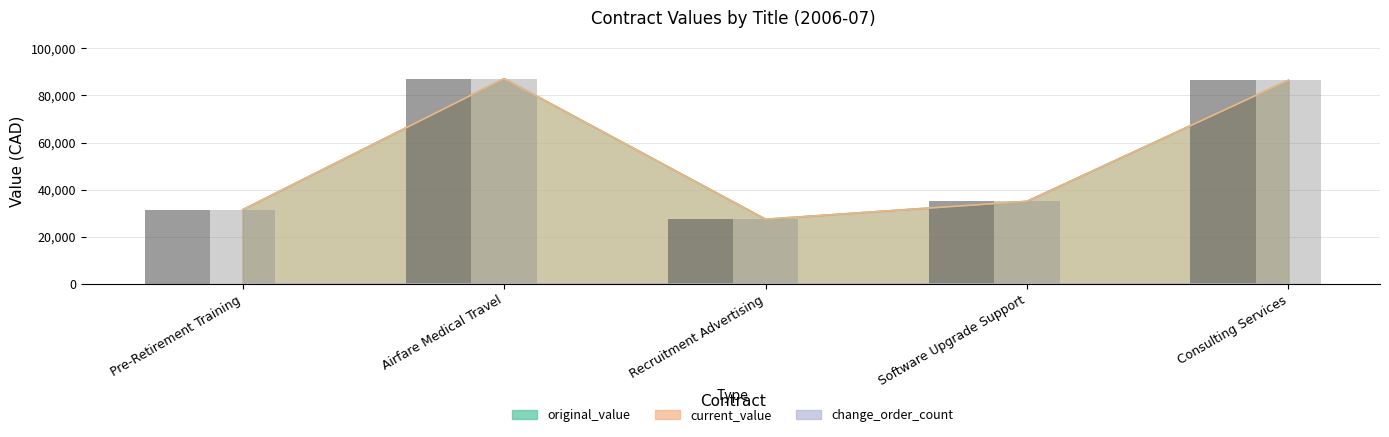

Reading left to right, extract all data points from this chart.

original_value: Pre-Retirement Training=31500.0	Airfare Medical Travel=87144.0	Recruitment Advertising=27451.4	Software Upgrade Support=35064.7	Consulting Services=86450.0
current_value: Pre-Retirement Training=31500.0	Airfare Medical Travel=87144.0	Recruitment Advertising=27451.4	Software Upgrade Support=35064.7	Consulting Services=86450.0